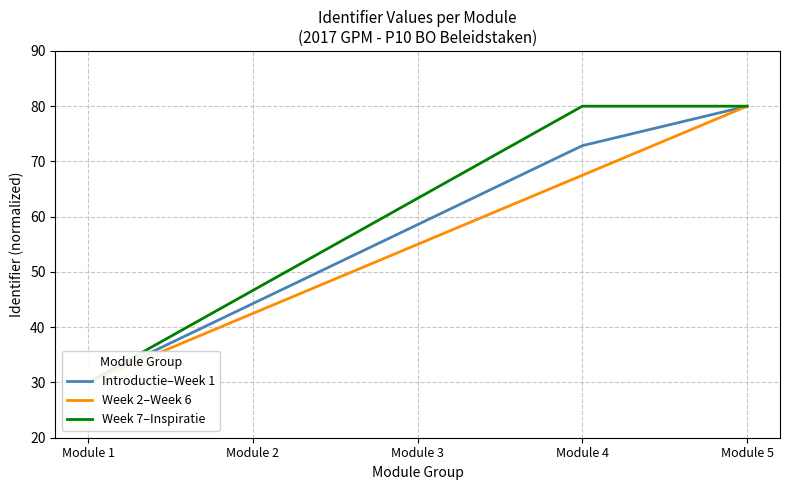

True or false: Week 7–Inspiratie has a value of 48.2 at Module 4.

False